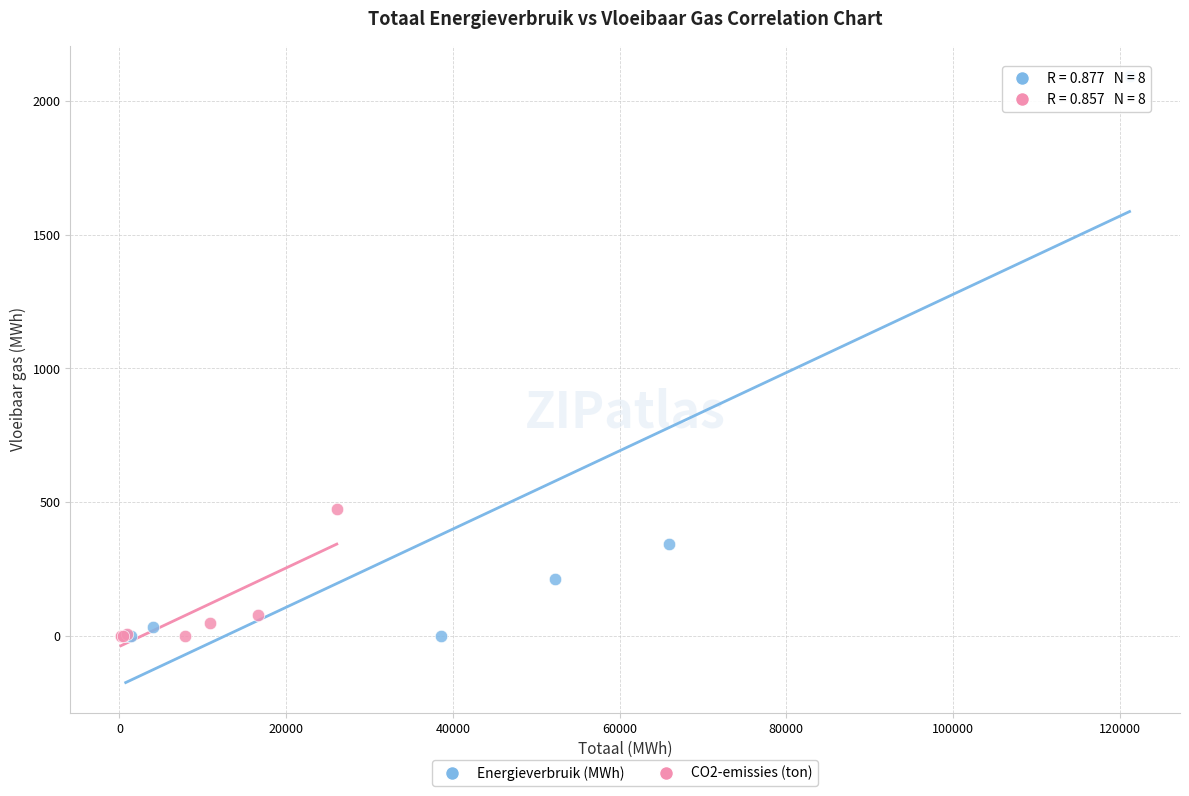

Which series reaches the maximum Y coordinate?

Energieverbruik (MWh)